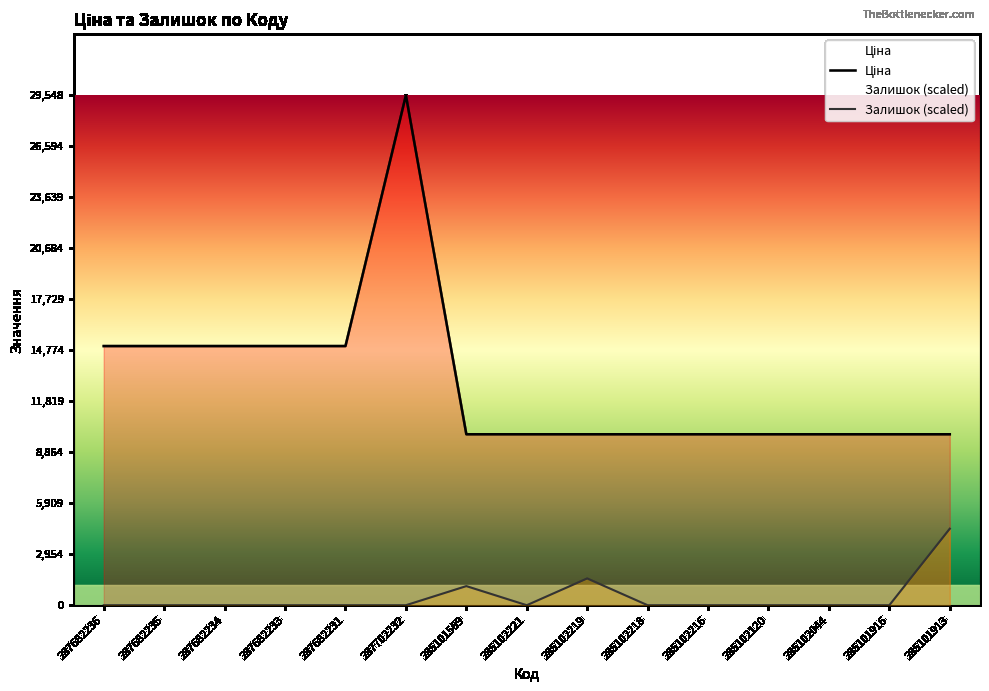

True or false: Ціна and Залишок (scaled) cross at least once.

False